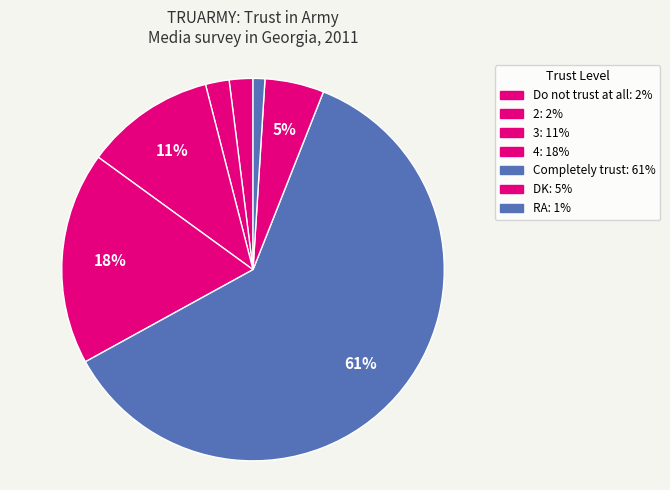

The 3 slice represents 1% of the pie. True or false?

False